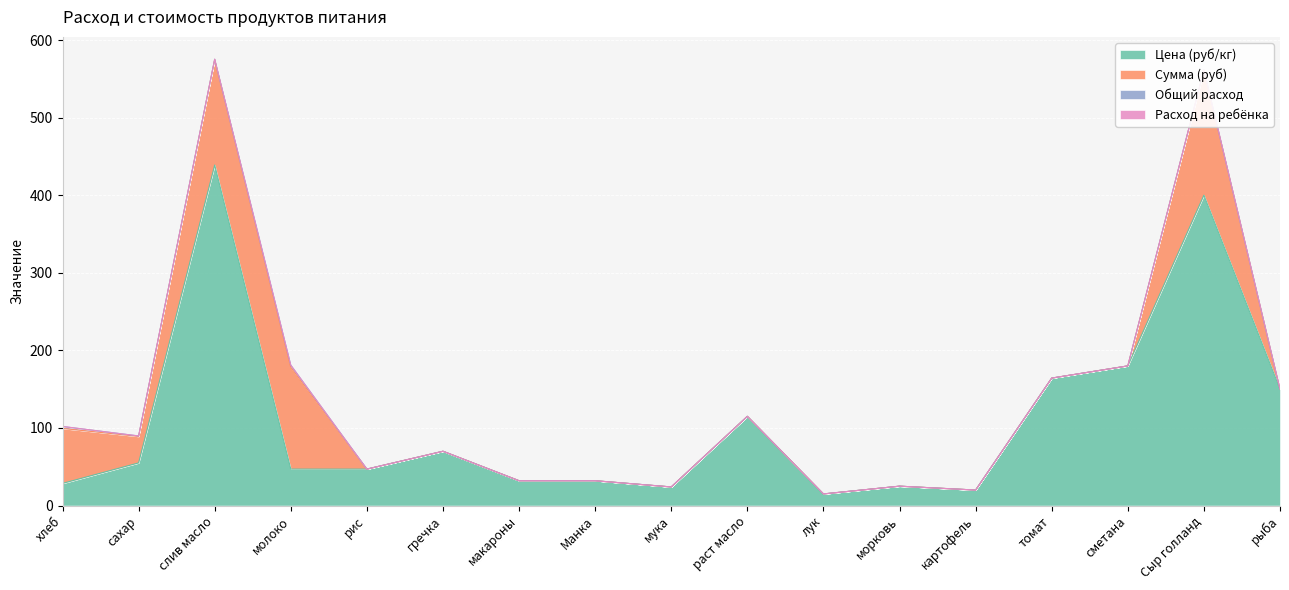

Is the value of Расход на ребёнка at гречка greater than the value of Сумма (руб) at гречка?

No